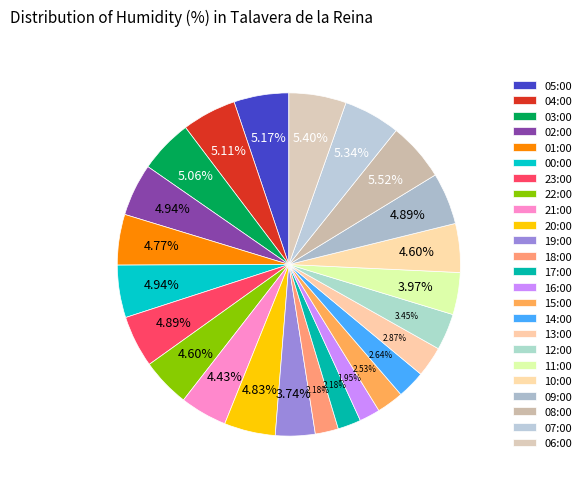

How many segments does this pie chart have?

24